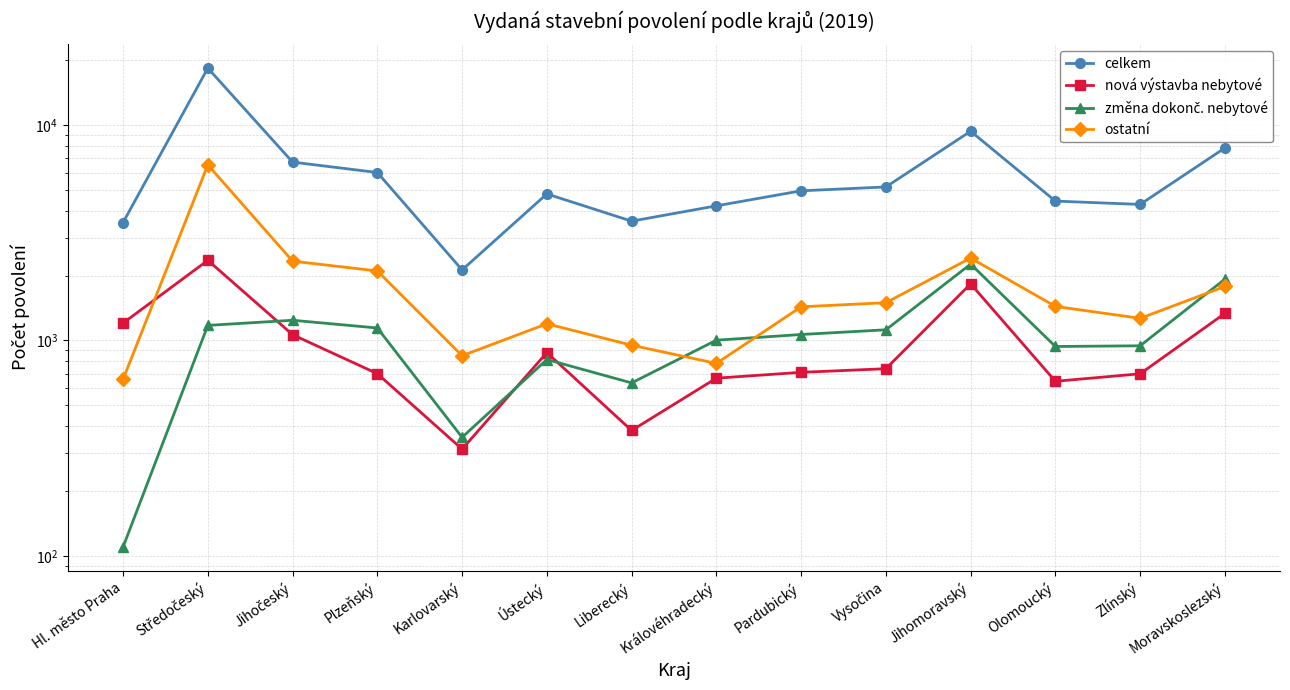

What is the label of the 9th point from the right?

Ústecký